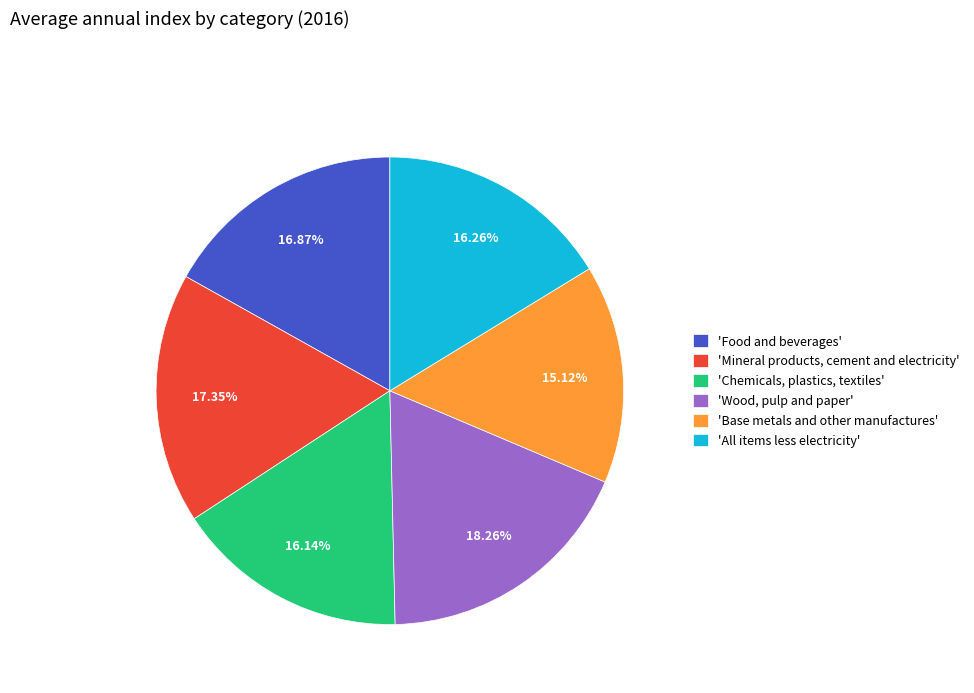

Does 'Base metals and other manufactures' represent more than half of the total?

No